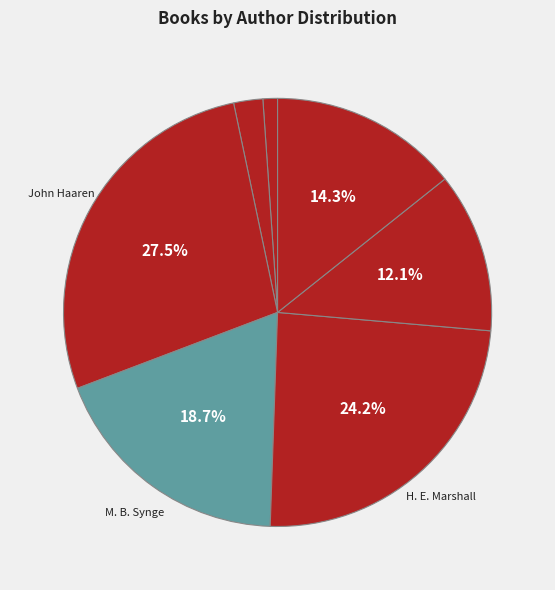

How many slices are in this pie chart?

7